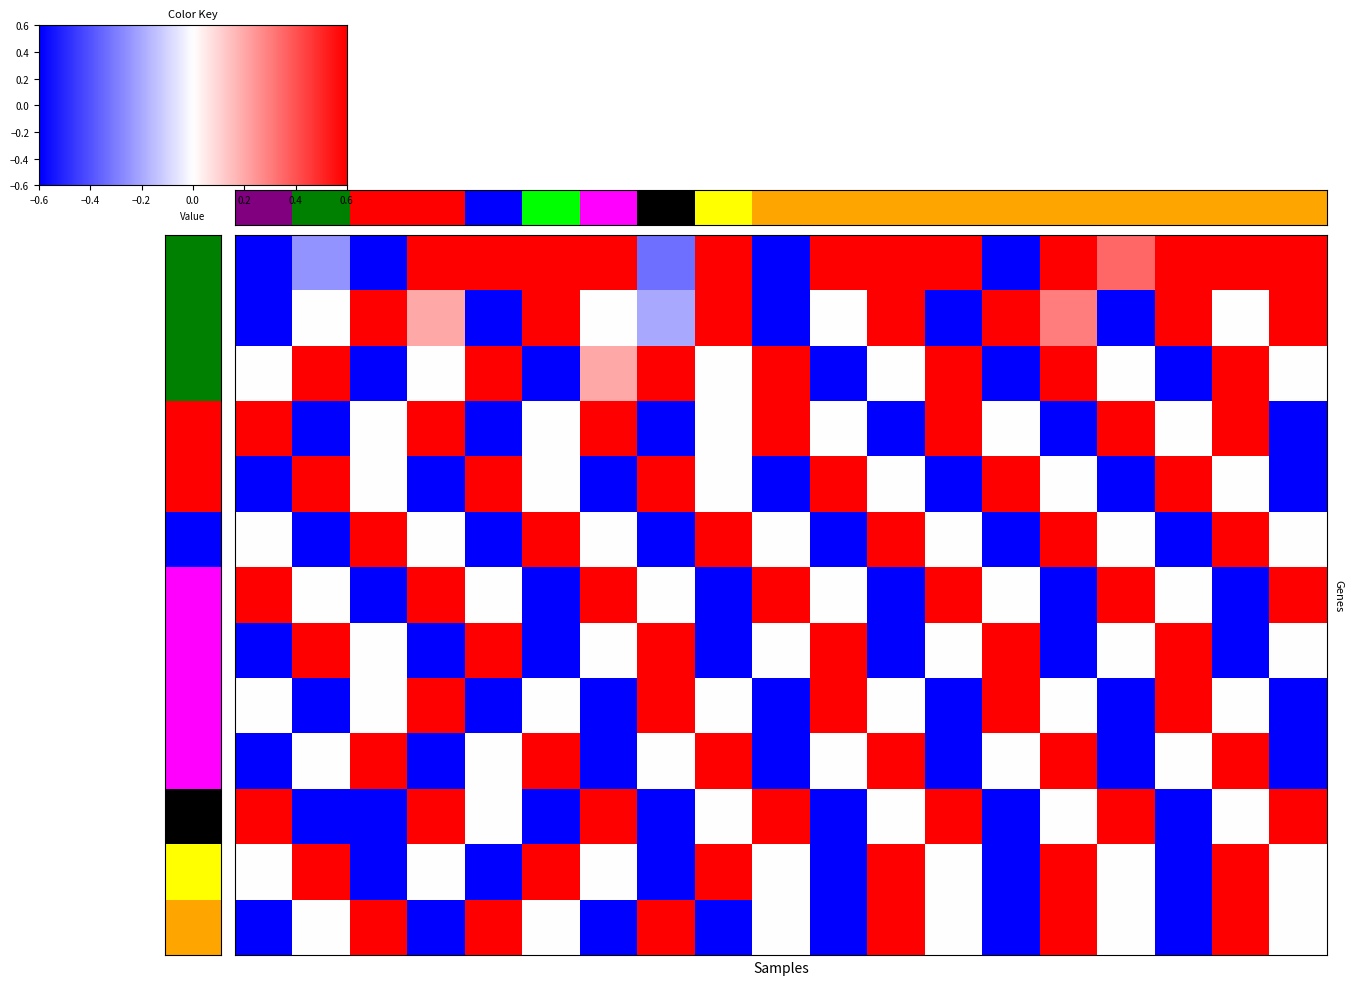

True or false: Mt. Hebron High School has a value of 1.7 at 18.

False